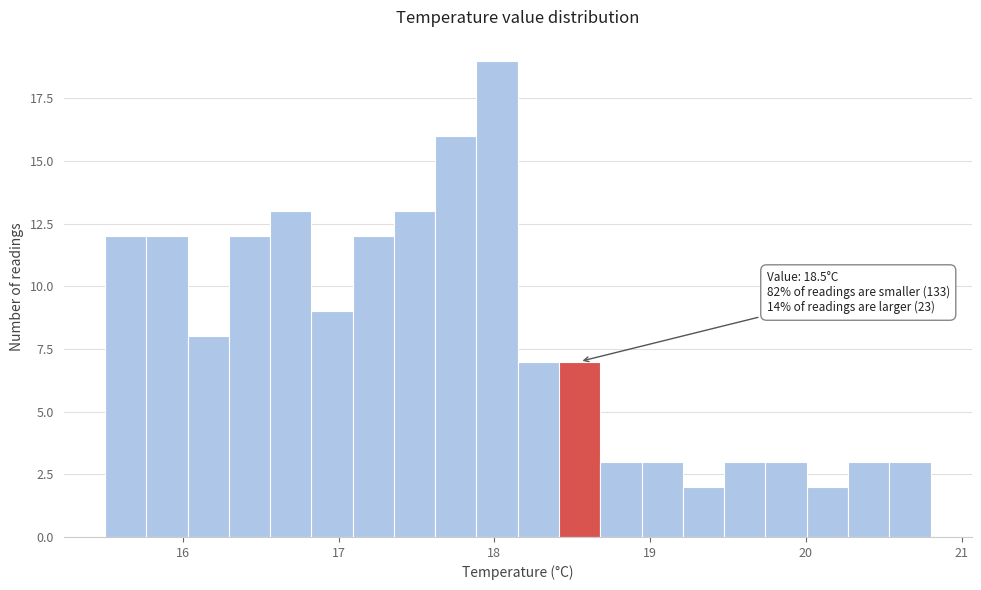

Around what value on the x-axis is the tallest bar? Give the approximate position of its centre, as read against the axis.

18.0